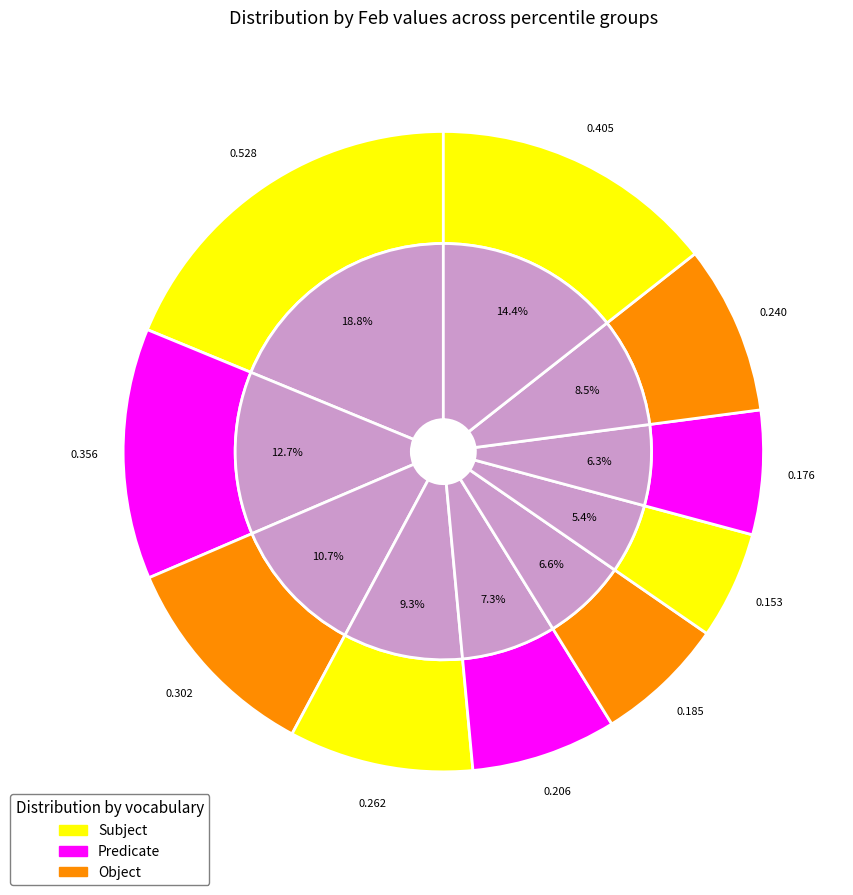

Does pct05 account for over 50% of the chart?

No